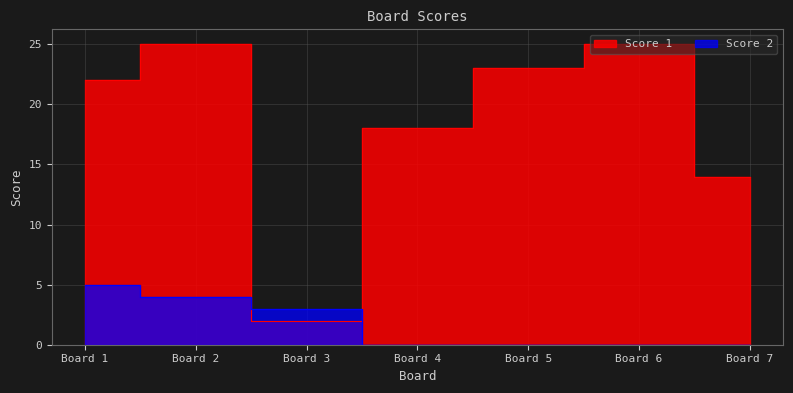

Between which two adjacent categories do Score 2 and Score 1 first intersect?

2 and 3